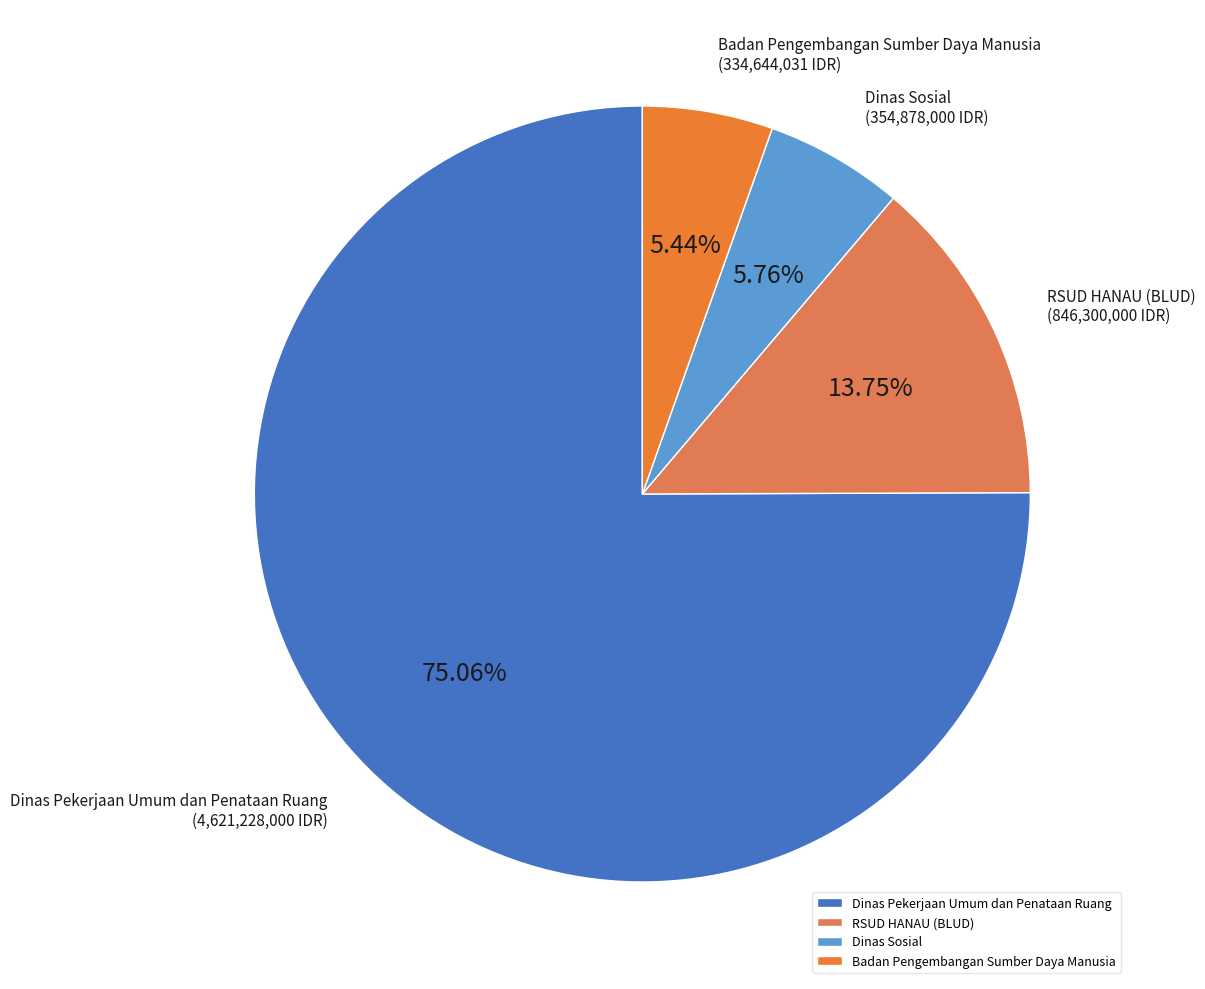

What is the ratio of the value at Dinas Sosial to the value at Badan Pengembangan Sumber Daya Manusia?

1.1